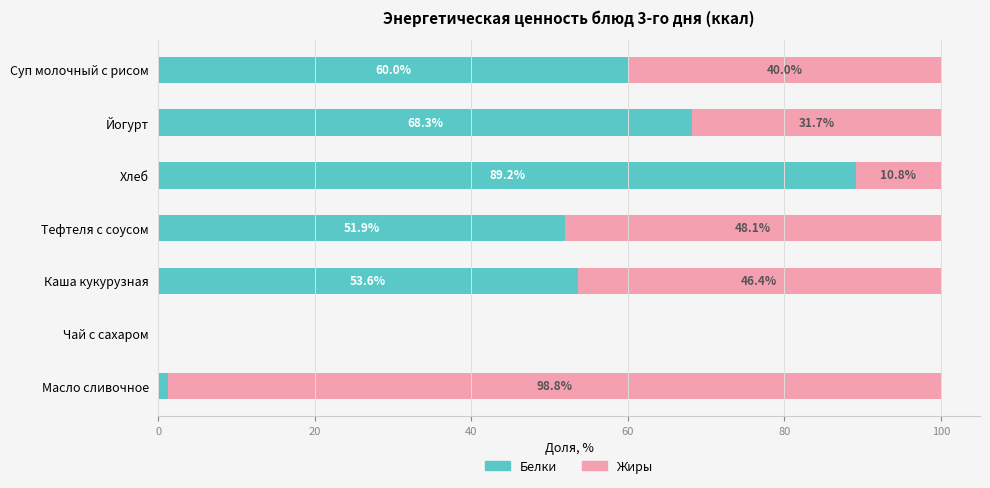

What is the total value across all series at Йогурт?

100.0